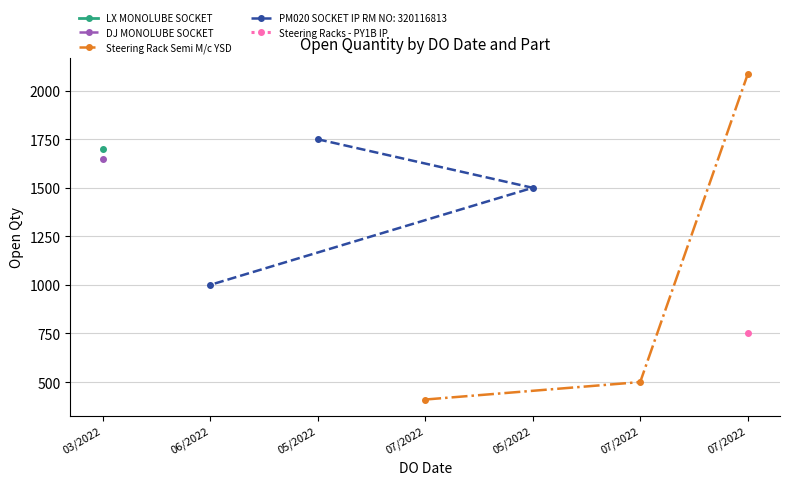

How many data points in Steering Rack Semi M/c YSD are less than 500?

1